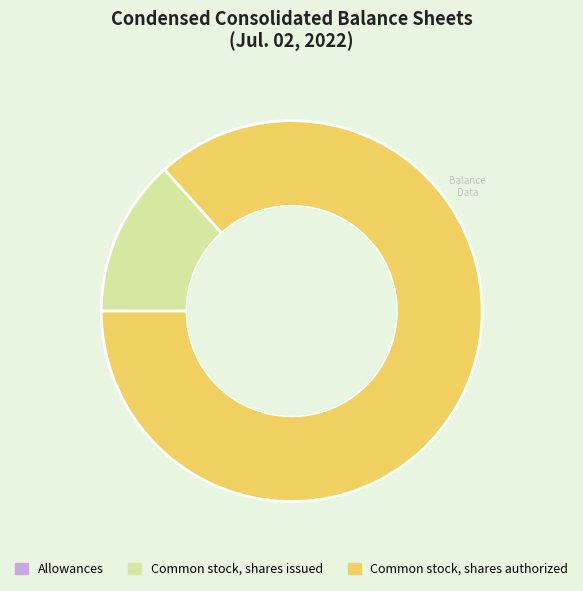

Which slice represents more than half of the pie?

Common stock, shares authorized